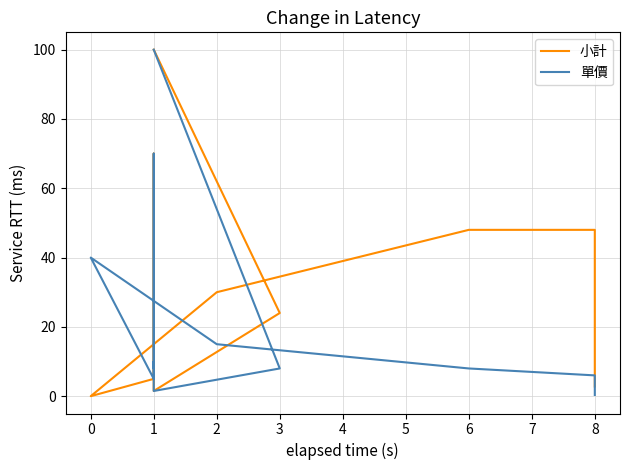

How many times do 單價 and 小計 cross each other?

1